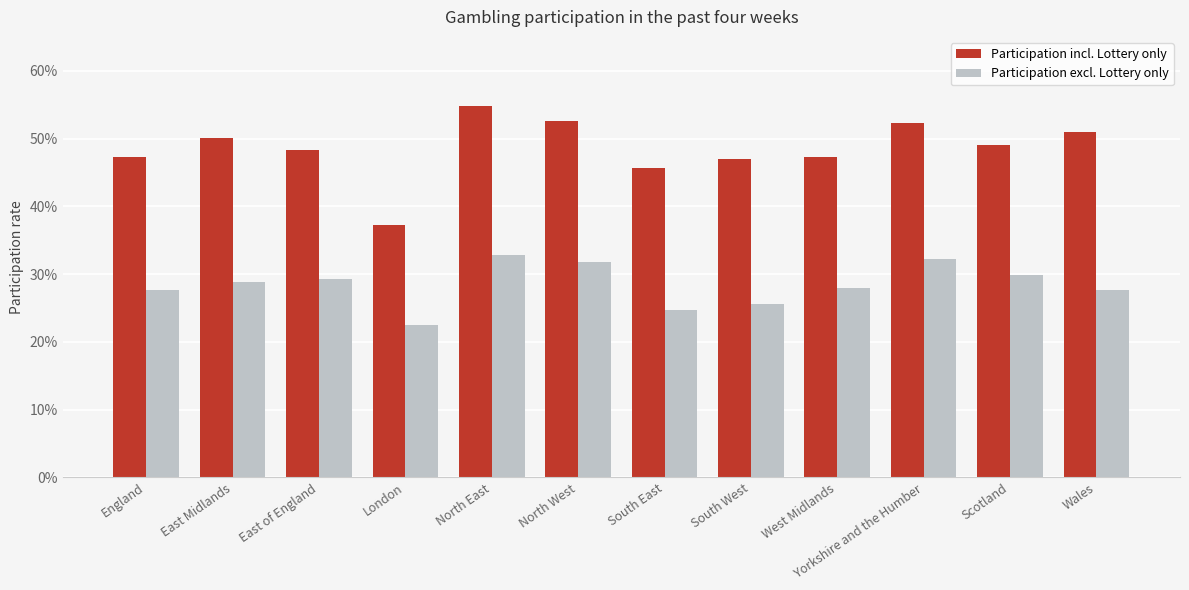

At which label is Participation incl. Lottery only closest to 0?

London